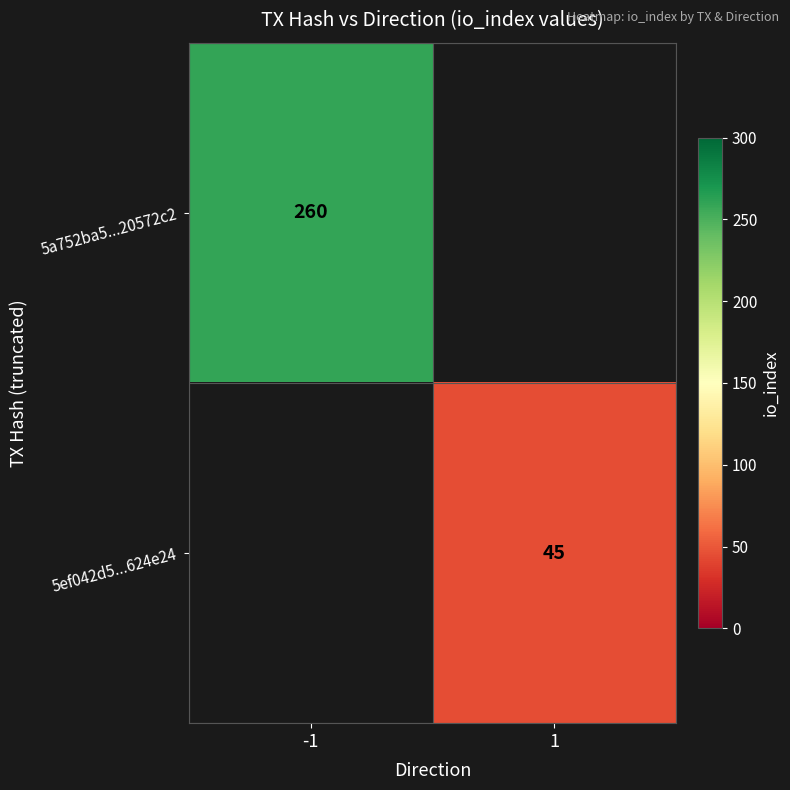

The value of 5ef042d5...624e24 at 1 is 45. True or false?

True